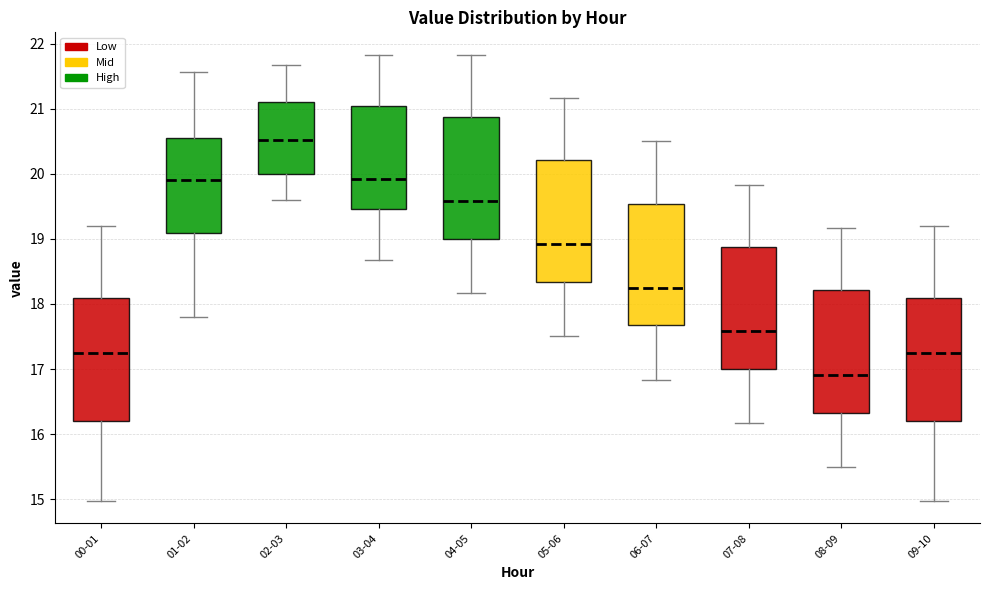

Which box has the lowest median line?

08-09